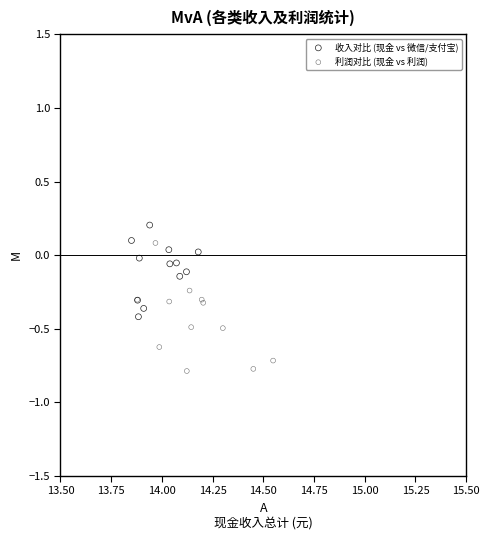

What are all the series names shown in the legend?

收入对比 (现金 vs 微信/支付宝), 利润对比 (现金 vs 利润)